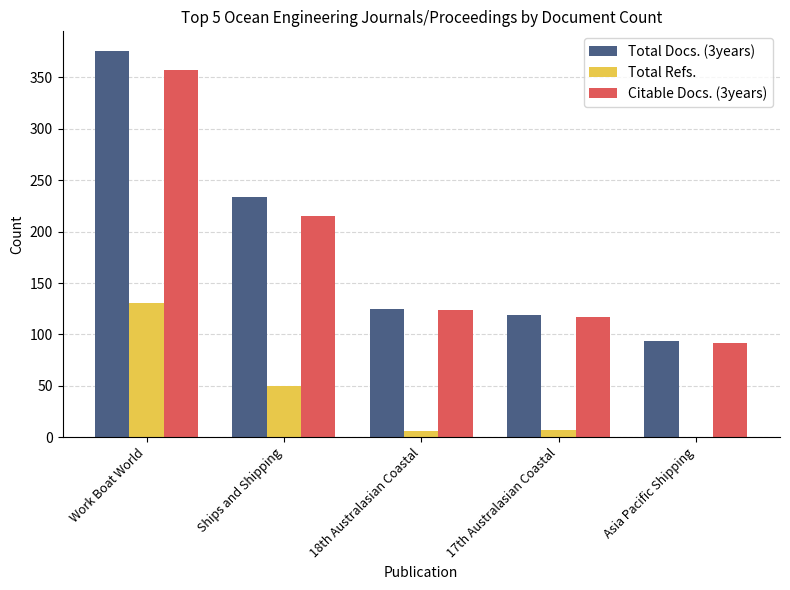

How many categories are shown in the chart?

5